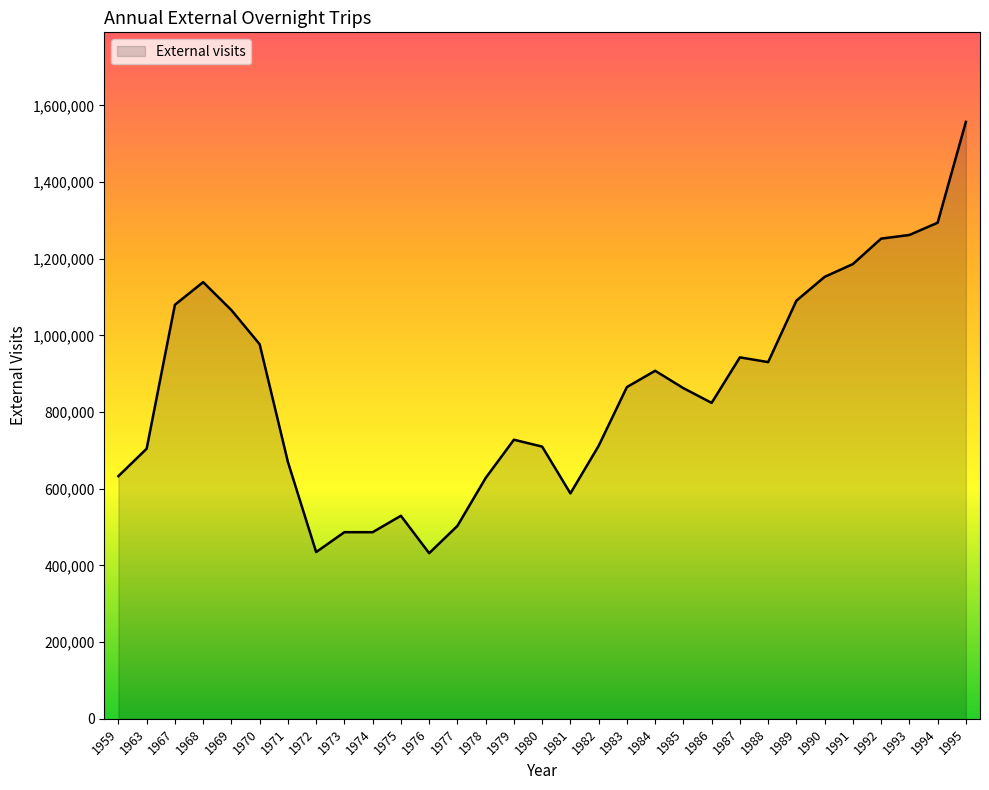

Is it true that the value at 1973 is 486800?

True